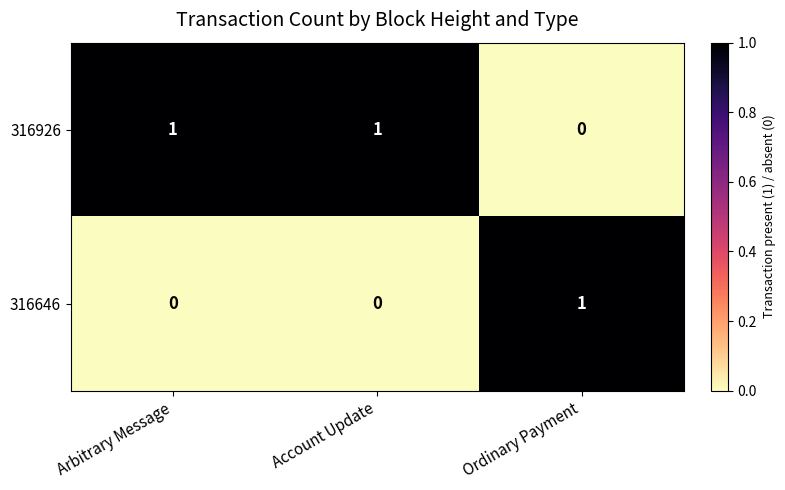

The 316926 series shows 1 at Arbitrary Message. True or false?

True